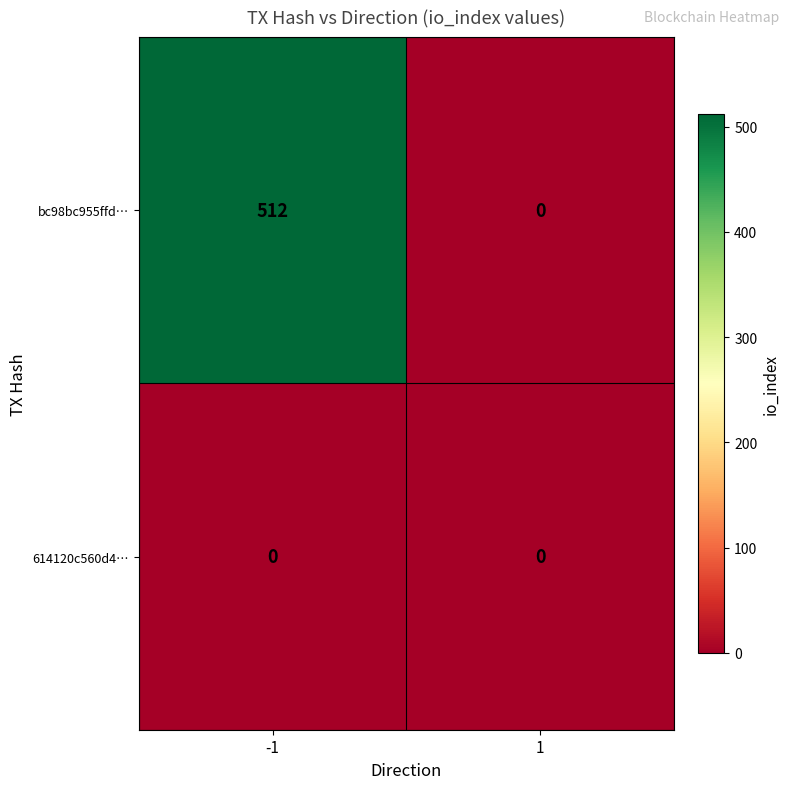

Reading left to right, what are all the values shown in this chart?

bc98bc955ffd…: 512	0
614120c560d4…: 0	0